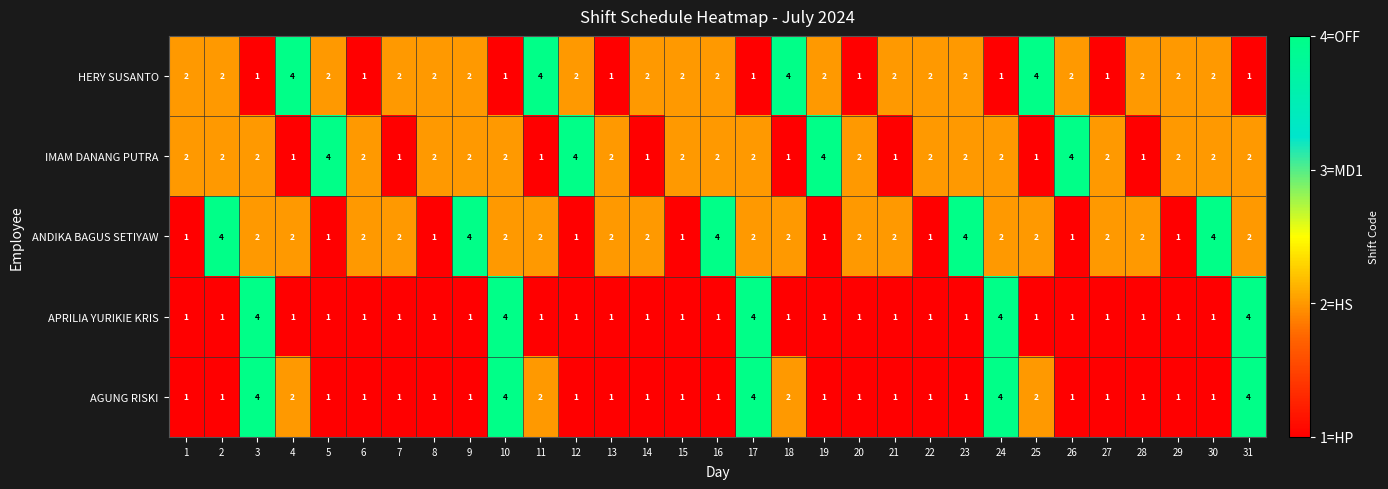

How many data points does each series have?

31